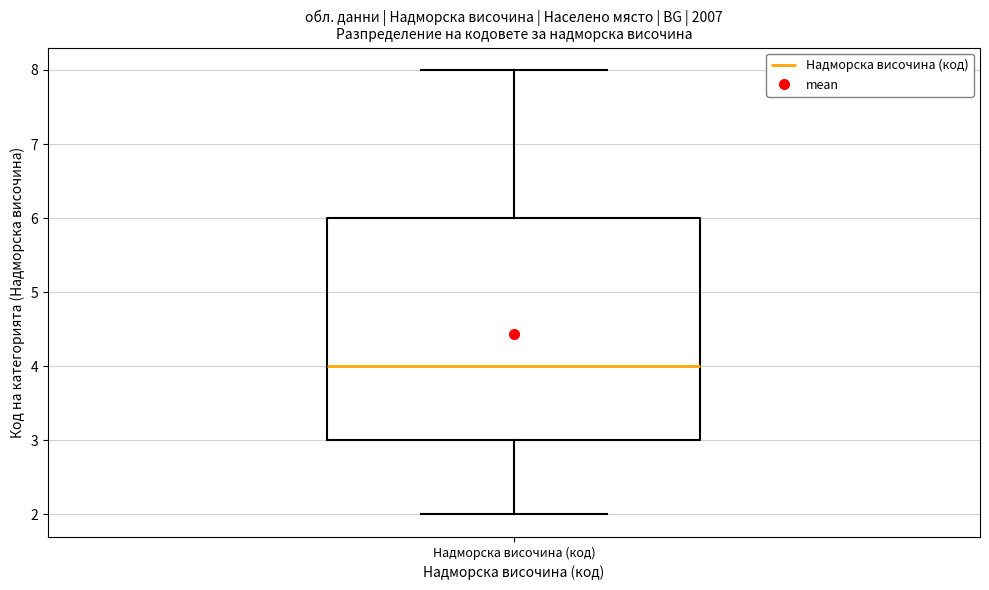

Where is the lower edge of the box for Надморска височина (код) on the y-axis? The values are not printed on the chart, so give them approximately, as read against the axis.

3